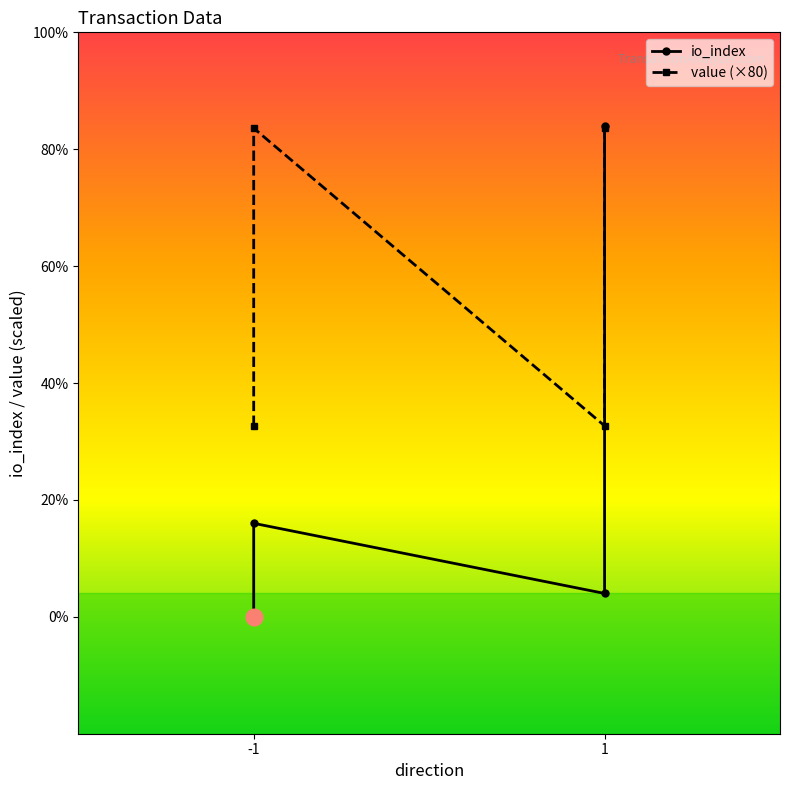

True or false: value has more than 2 points higher than both neighbors.

False